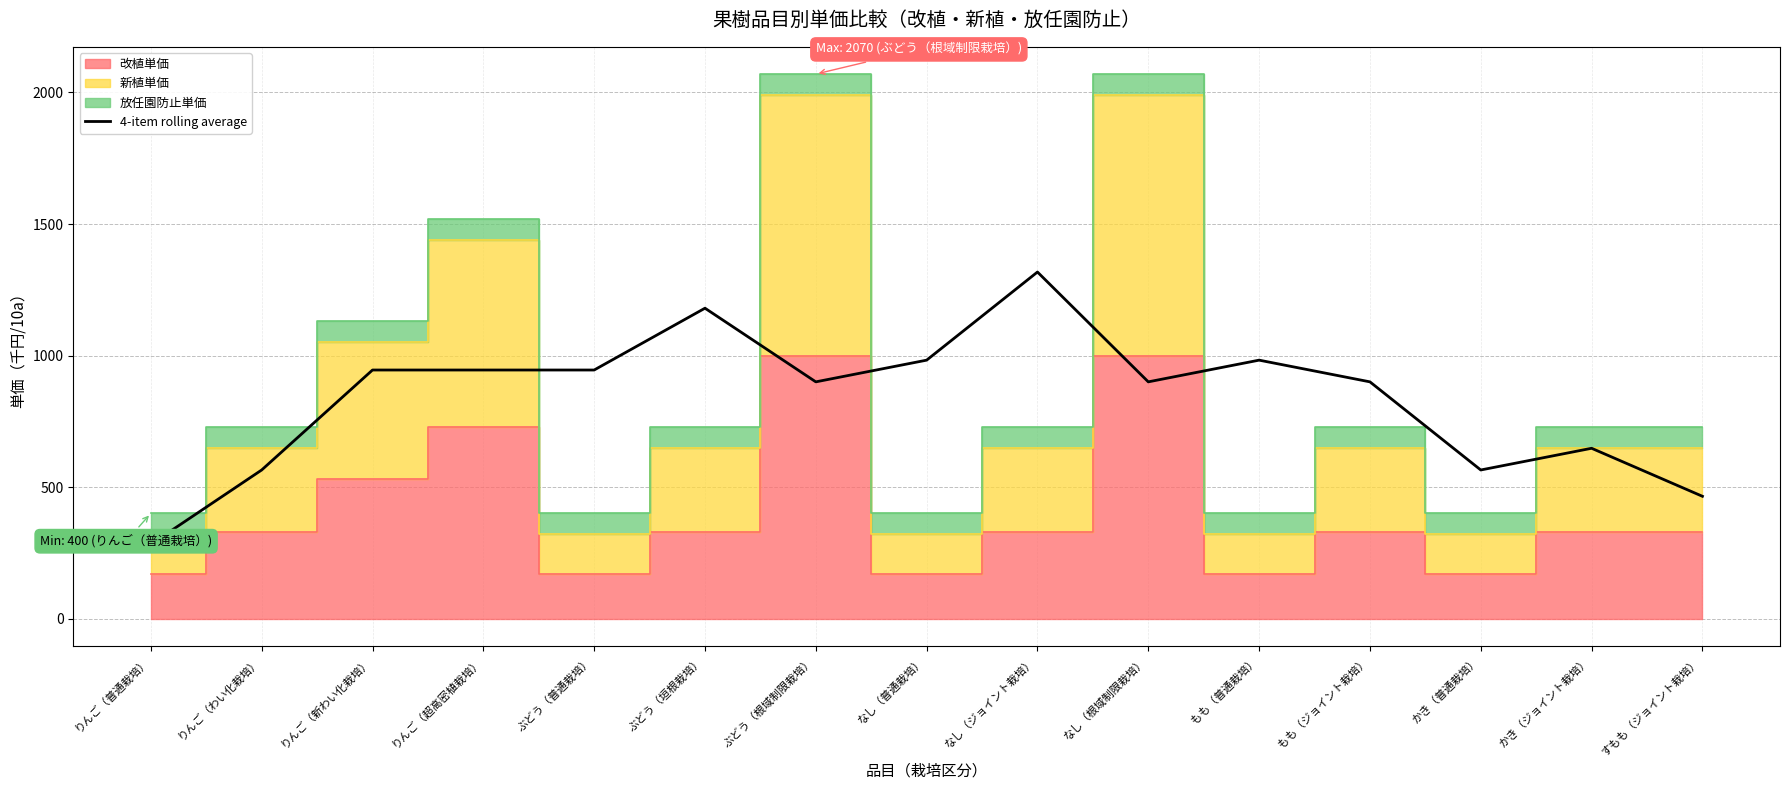

What is the greatest value displayed?

1317.5